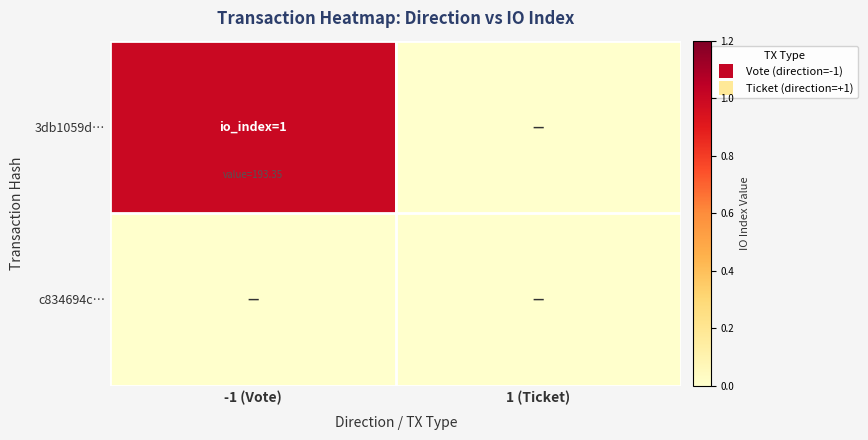

Which series has the largest total across all categories?

3db1059d…